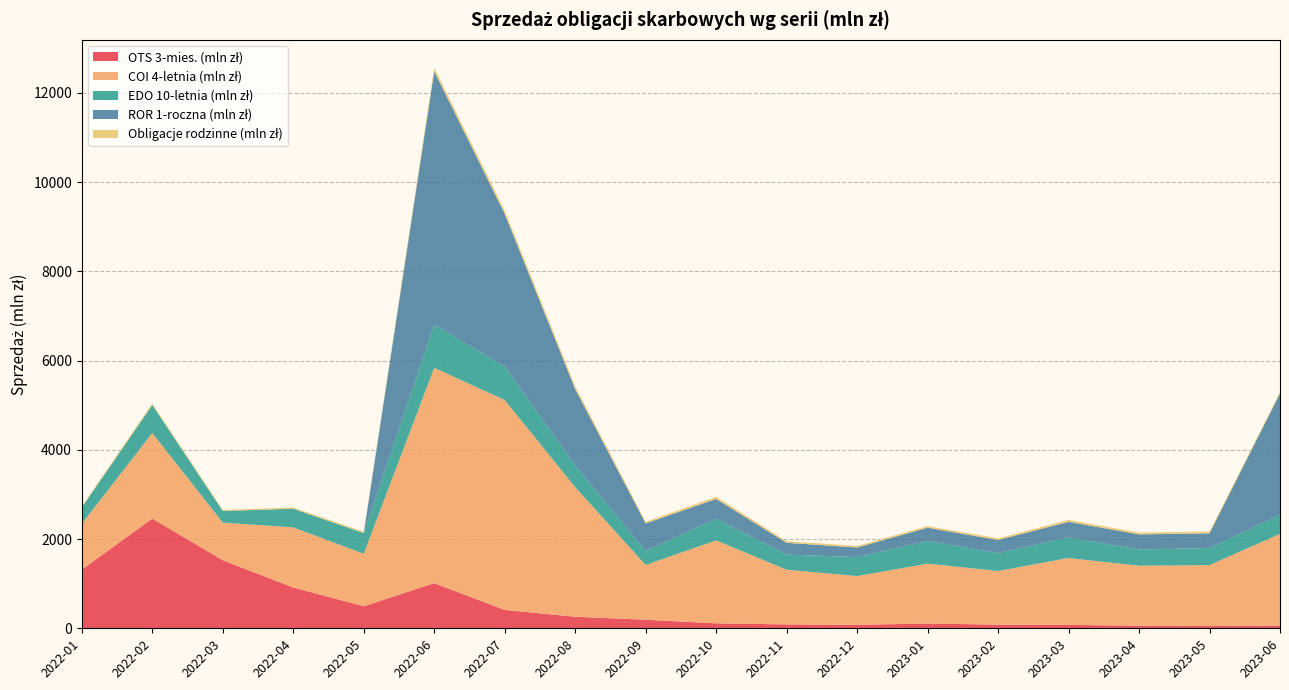

Reading left to right, extract all data points from this chart.

OTS 3-mies. (mln zł): 1315.6	2460.3	1525.3	914.7	494.8	1012.2	412.0	258.9	192.1	111.6	87.7	77.6	107.9	81.7	75.1	59.0	50.0	62.3
COI 4-letnia (mln zł): 1027.0	1917.7	844.4	1347.4	1176.6	4825.7	4706.6	2904.0	1227.7	1859.3	1225.0	1093.1	1340.3	1203.3	1500.4	1343.0	1367.0	2053.6
EDO 10-letnia (mln zł): 367.4	628.2	260.4	418.1	464.0	964.0	750.5	491.9	311.7	484.8	339.1	425.7	509.2	402.6	461.3	364.9	382.1	429.2
ROR 1-roczna (mln zł): 0.0	0.0	0.0	0.0	0.0	5684.5	3422.6	1707.2	620.5	443.4	264.6	215.3	297.5	292.6	349.9	338.7	329.4	2717.8
Obligacje rodzinne (mln zł): 24.9	34.5	25.0	28.6	29.5	77.0	72.8	63.5	36.9	50.2	36.1	37.0	35.9	35.7	44.3	39.2	41.2	33.4